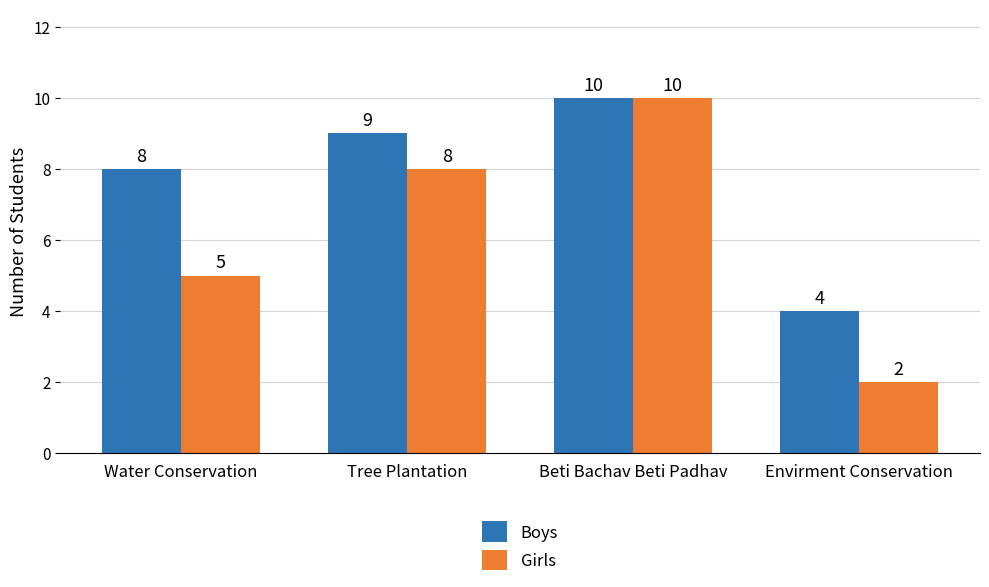

The Boys series shows 5 at Water Conservation. True or false?

False